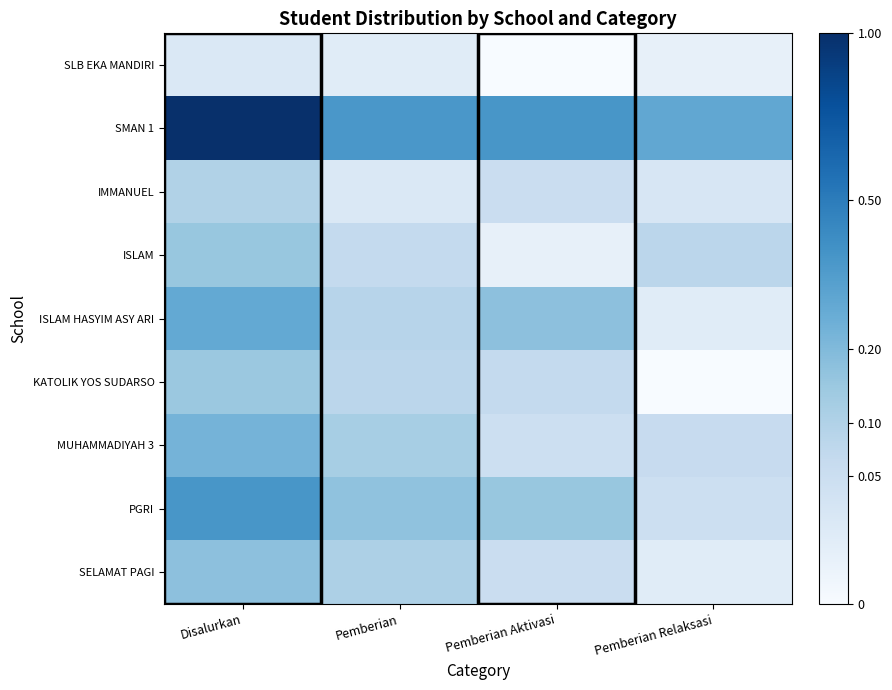

Reading left to right, what are all the values shown in this chart?

SLB EKA MANDIRI: Disalurkan=0.0	Pemberian=0.0	Pemberian Aktivasi=0.0	Pemberian Relaksasi=0.0
SMAN 1: Disalurkan=1.0	Pemberian=0.4	Pemberian Aktivasi=0.4	Pemberian Relaksasi=0.3
IMMANUEL: Disalurkan=0.1	Pemberian=0.0	Pemberian Aktivasi=0.1	Pemberian Relaksasi=0.0
ISLAM: Disalurkan=0.2	Pemberian=0.1	Pemberian Aktivasi=0.0	Pemberian Relaksasi=0.1
ISLAM HASYIM ASY ARI: Disalurkan=0.3	Pemberian=0.1	Pemberian Aktivasi=0.2	Pemberian Relaksasi=0.0
KATOLIK YOS SUDARSO: Disalurkan=0.1	Pemberian=0.1	Pemberian Aktivasi=0.1	Pemberian Relaksasi=0.0
MUHAMMADIYAH 3: Disalurkan=0.2	Pemberian=0.1	Pemberian Aktivasi=0.0	Pemberian Relaksasi=0.1
PGRI: Disalurkan=0.4	Pemberian=0.2	Pemberian Aktivasi=0.2	Pemberian Relaksasi=0.0
SELAMAT PAGI: Disalurkan=0.2	Pemberian=0.1	Pemberian Aktivasi=0.1	Pemberian Relaksasi=0.0